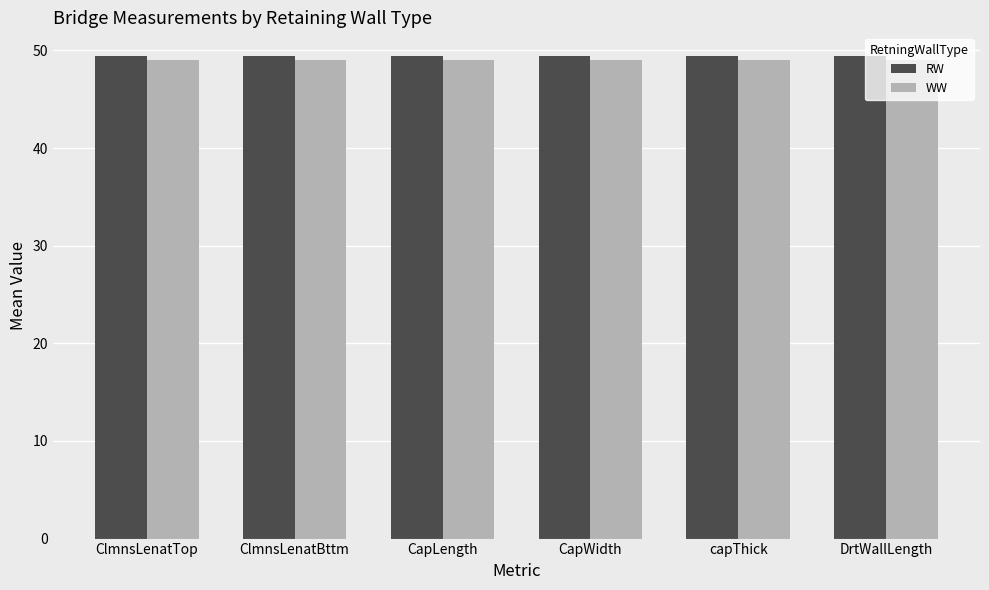

Is it true that RW equals 49.4 at capThick?

True